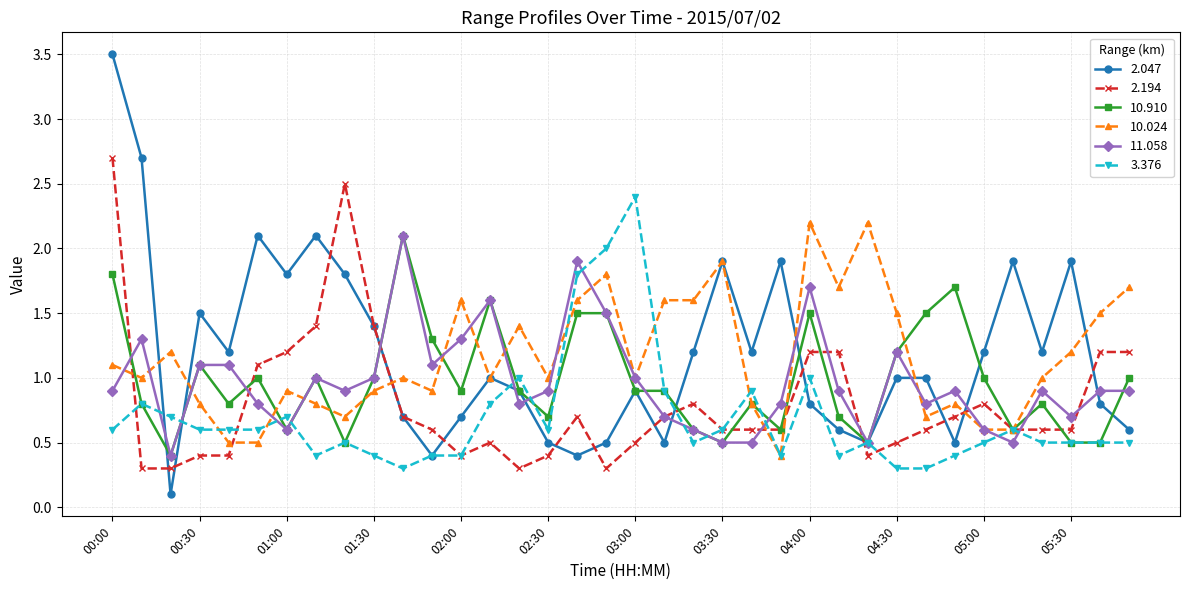

What is the value of the 11.058 point at the 6th from the left?

0.8